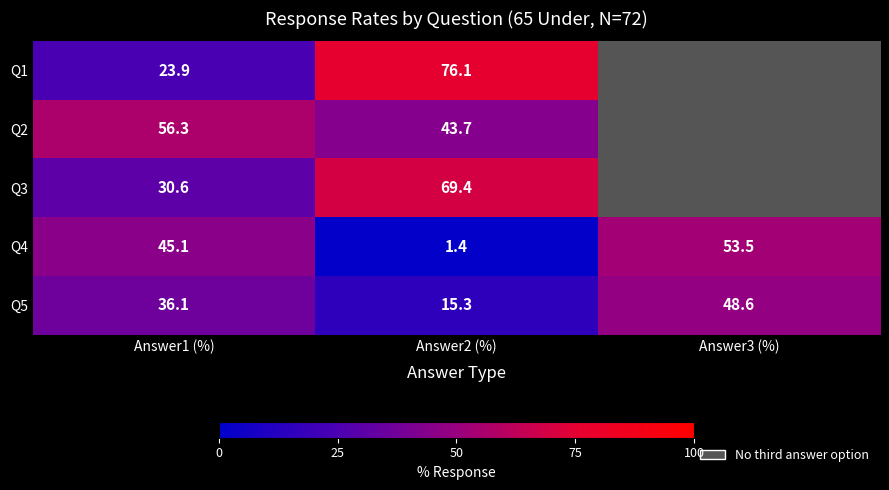

What is the average value of the Q4 series?

33.3